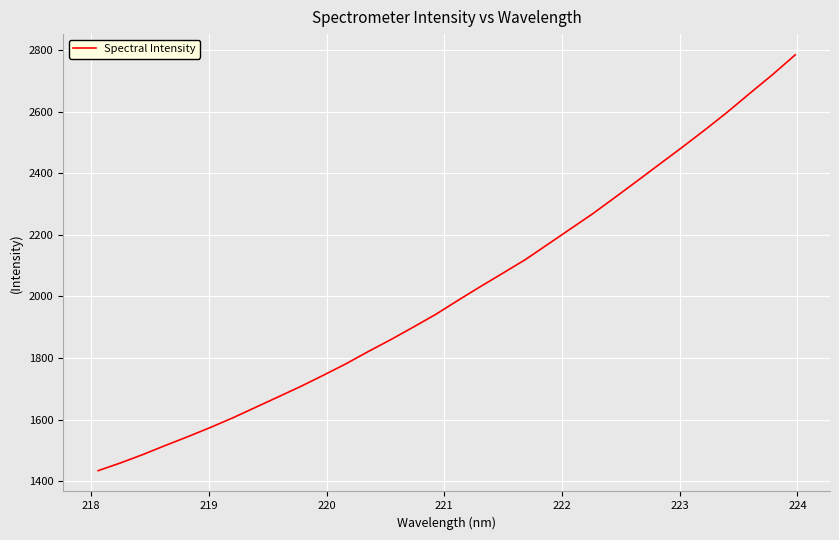

What is the smallest value displayed?

1434.3